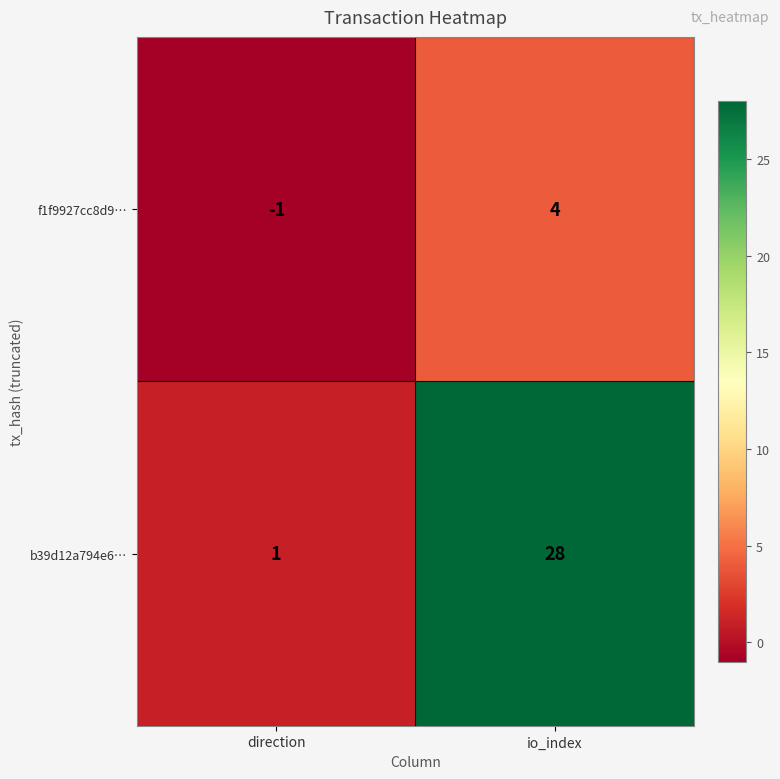

What is the sum of all f1f9927cc8d9… values?

3